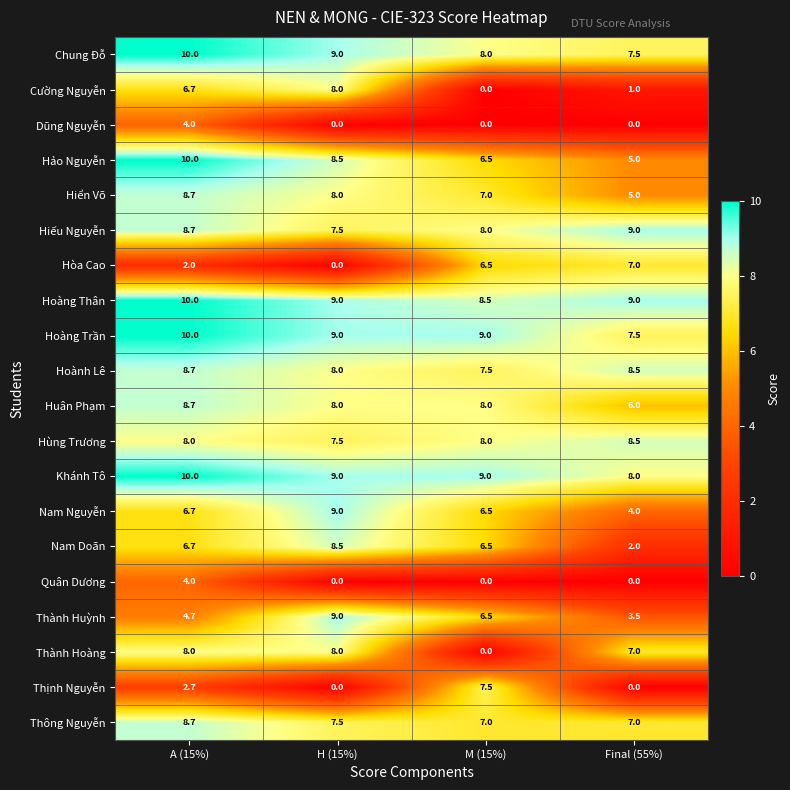

Which category has the lowest value in the Chung Đỗ series?

Final (55%)